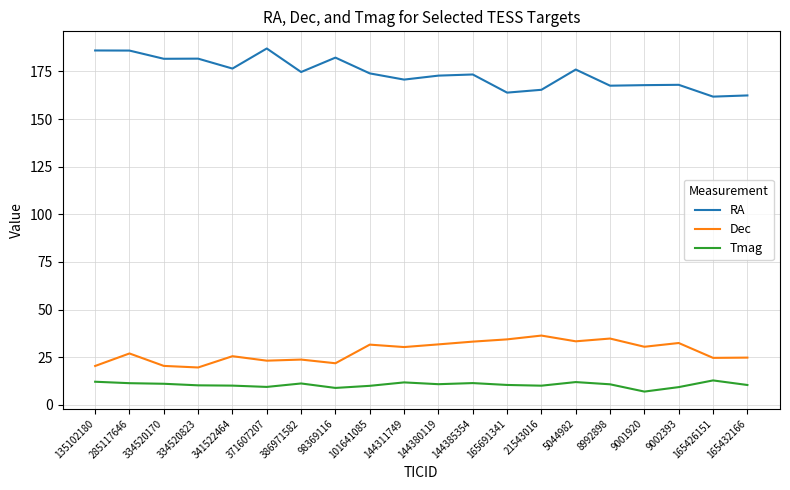

Which series has the largest range (max minus min)?

RA